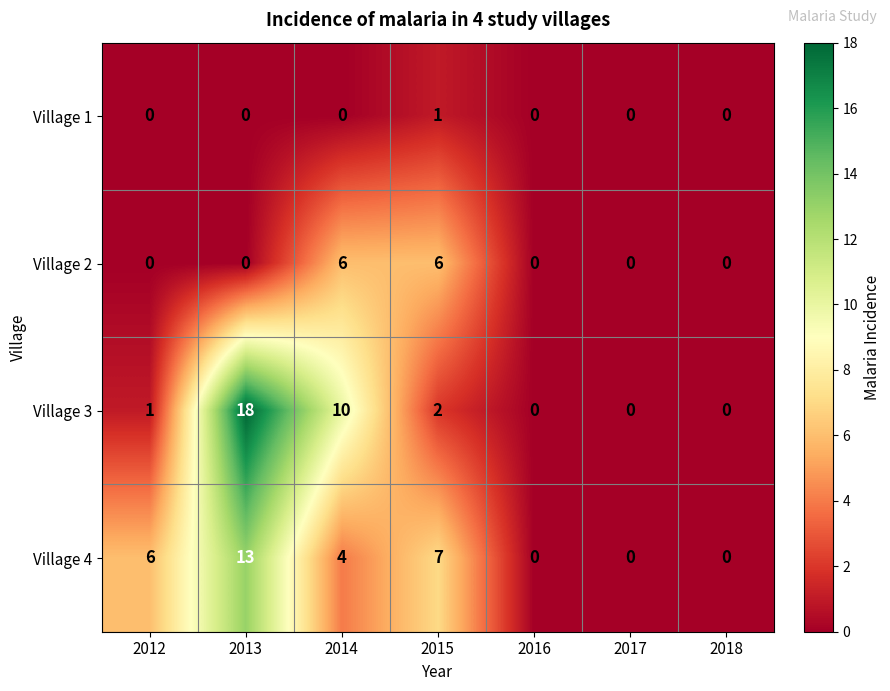

How many distinct data groups are displayed?

4